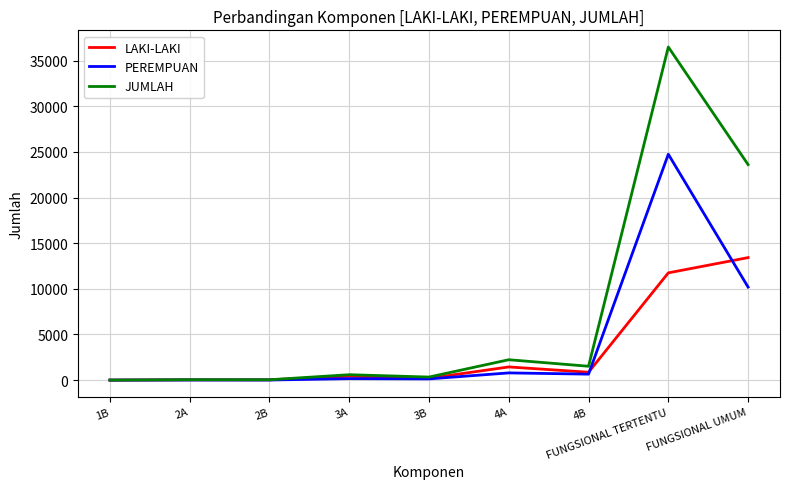

Between 3B and FUNGSIONAL TERTENTU, which series saw the biggest shift?

JUMLAH